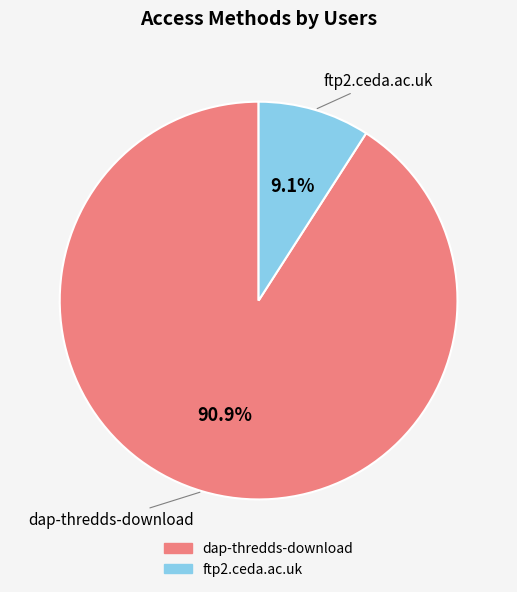

What is the largest slice in the pie chart?

dap-thredds-download